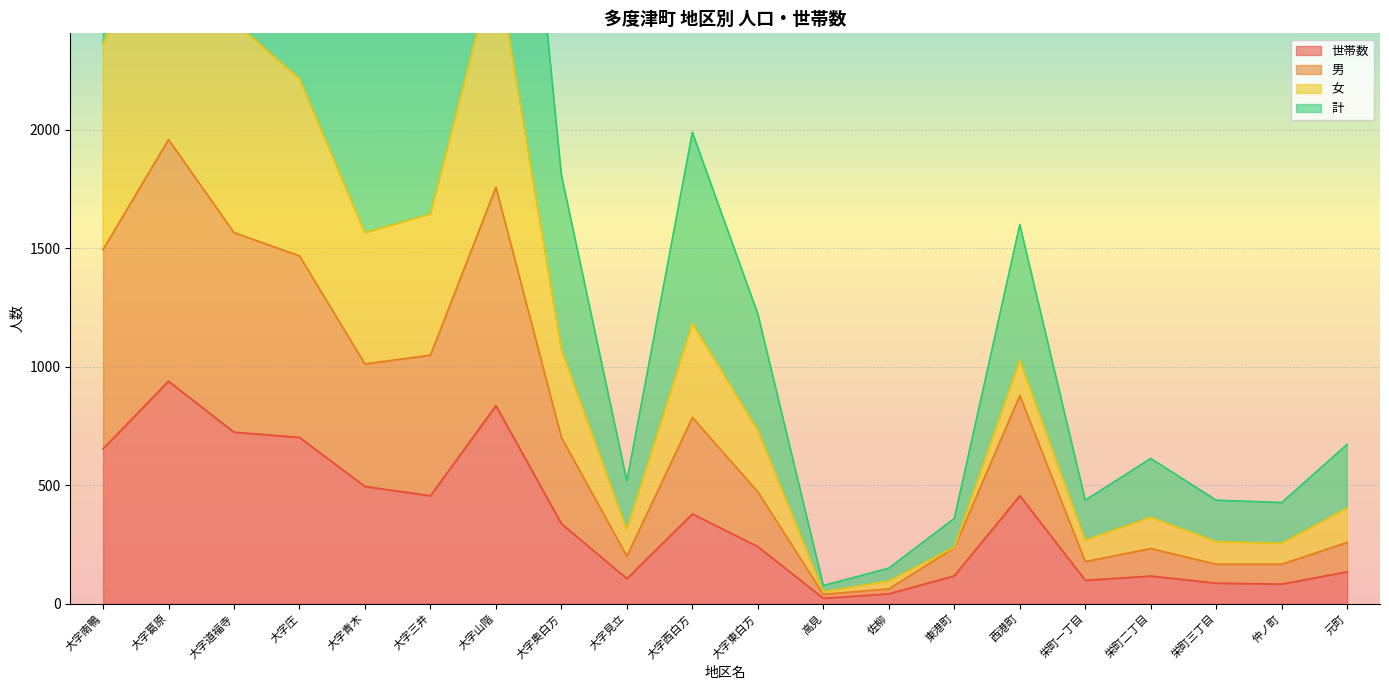

At which label does 世帯数 reach its peak?

大字葛原